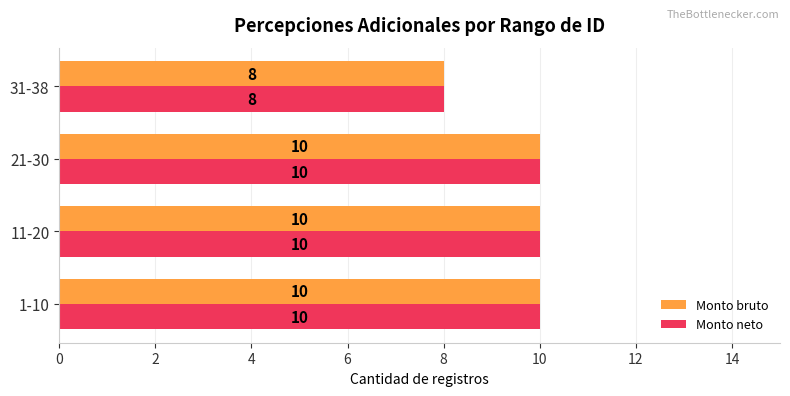

Is it true that Monto bruto equals 10 at 1-10?

True